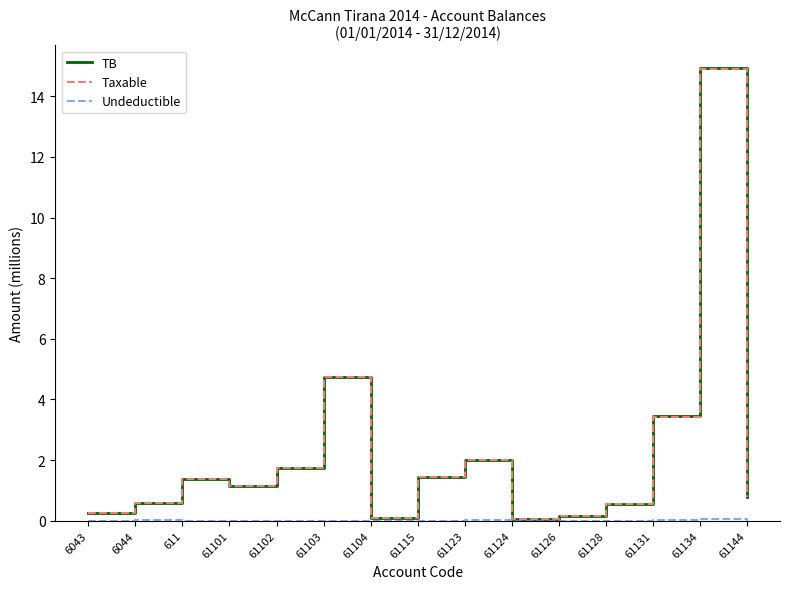

Which series has the largest range (max minus min)?

TB